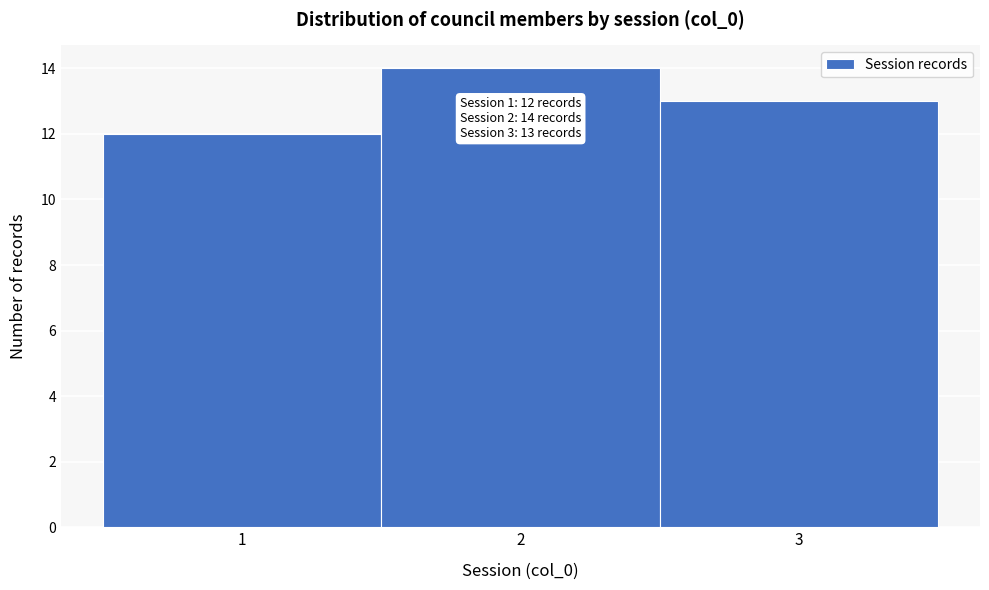

Which range on the x-axis has the tallest bar?

1.5 to 2.5